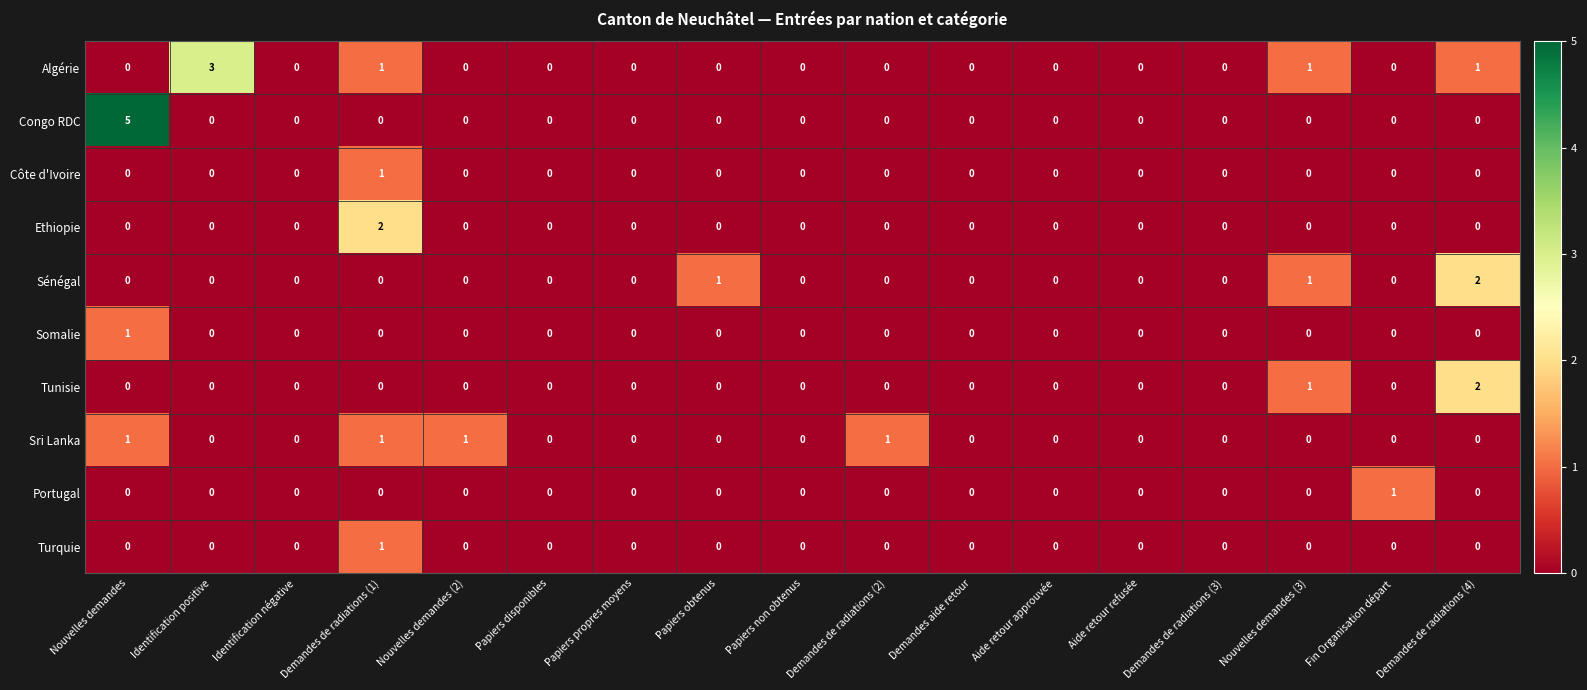

Which series has the largest total across all categories?

Algérie